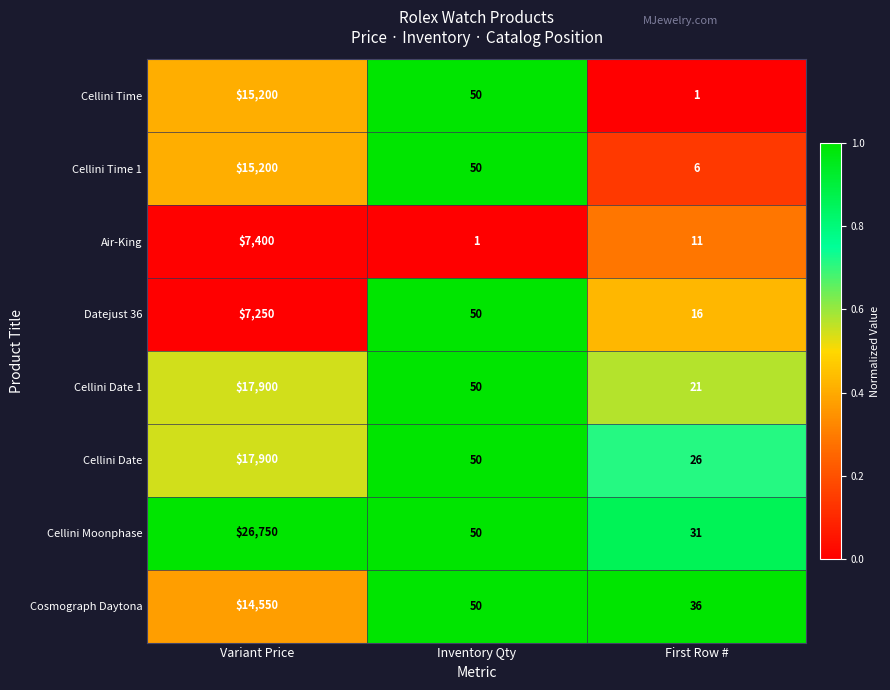

What is the lowest value of the Datejust 36 series?

16